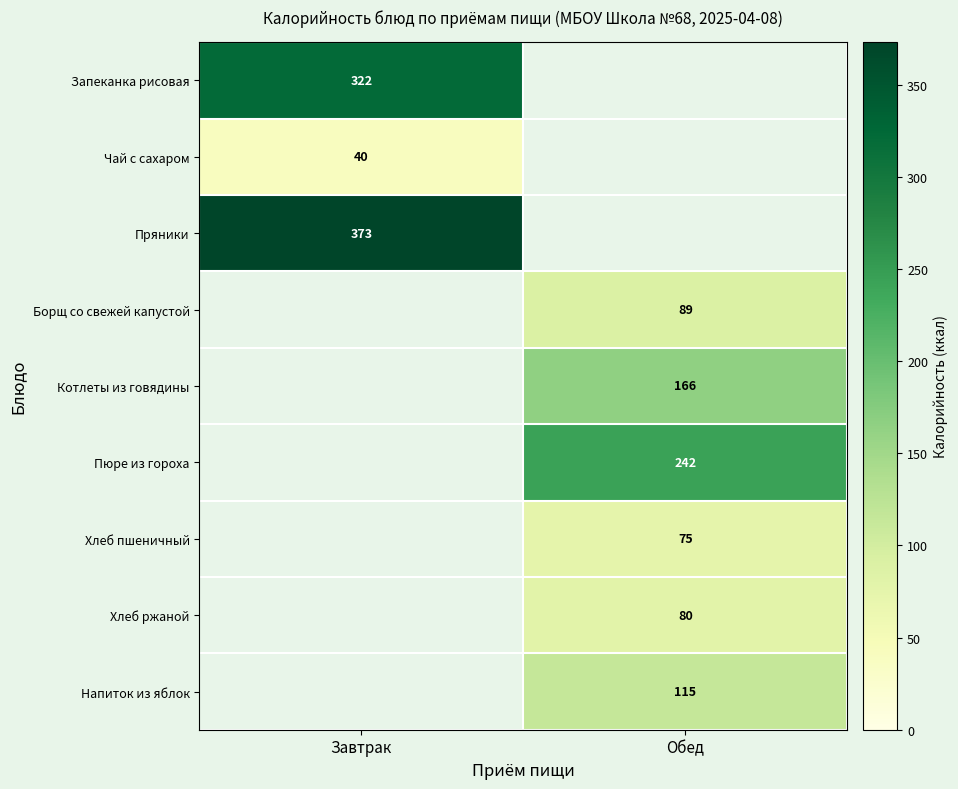

True or false: Чай с сахаром has a value of 40 at Завтрак.

True